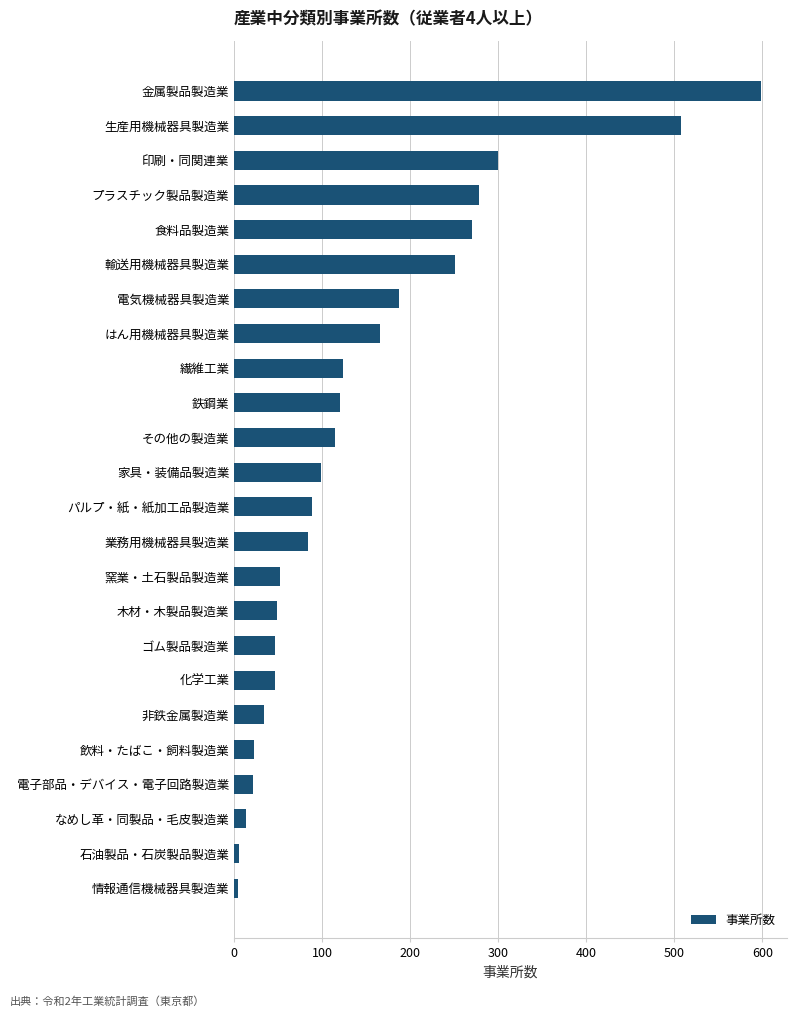

What is the difference between the maximum and minimum values?

594